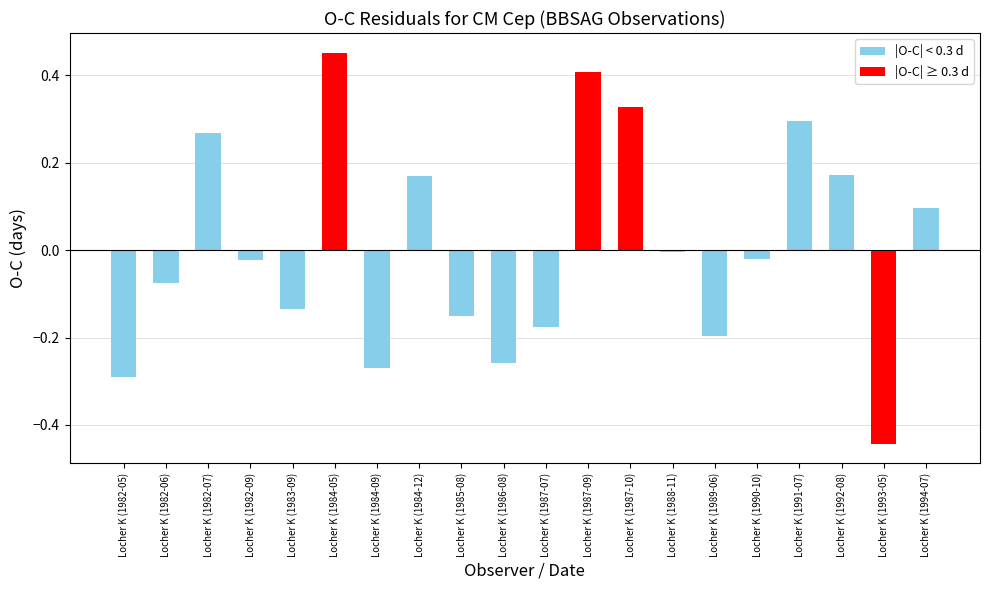

The chart shows a value of 0.1 at Locher K (1984-12). True or false?

False